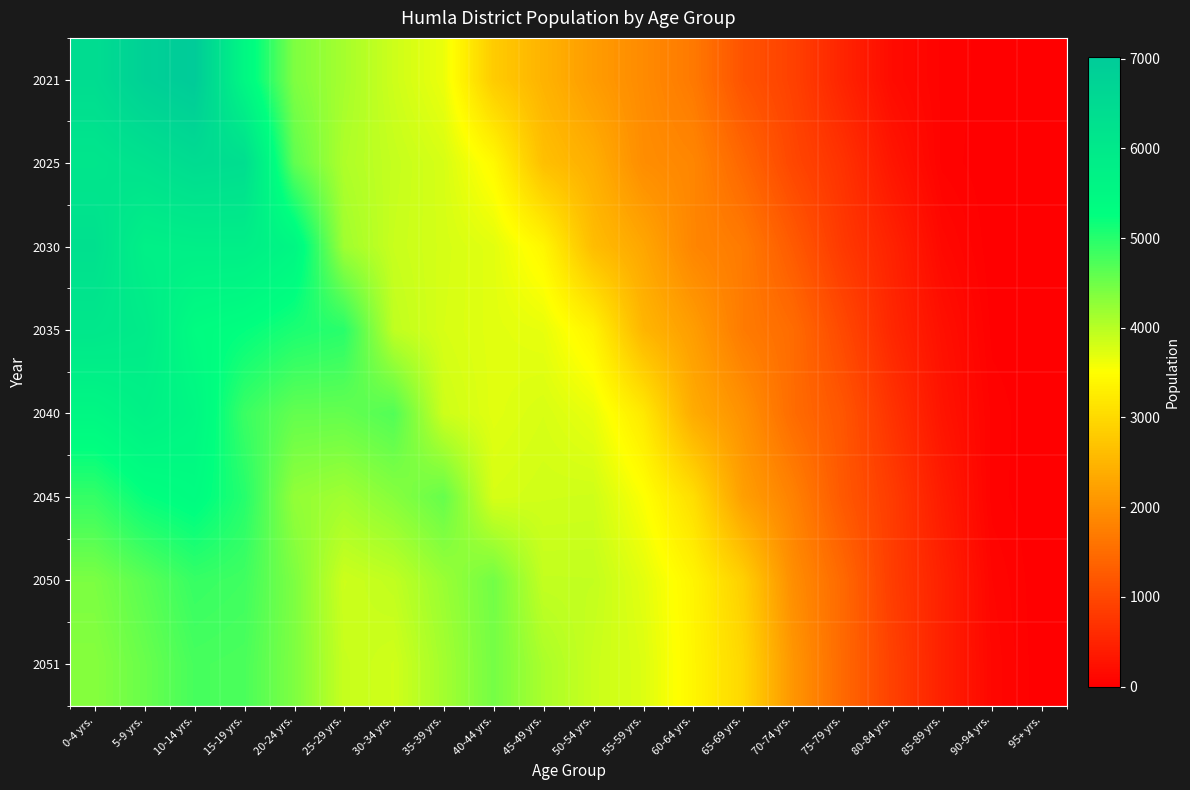

Reading left to right, extract all data points from this chart.

2021: 0-4 yrs.=6418	5-9 yrs.=6831	10-14 yrs.=7019	15-19 yrs.=5507	20-24 yrs.=4395	25-29 yrs.=4123	30-34 yrs.=3856	35-39 yrs.=3642	40-44 yrs.=2805	45-49 yrs.=2470	50-54 yrs.=2155	55-59 yrs.=1917	60-64 yrs.=1680	65-69 yrs.=1152	70-74 yrs.=906	75-79 yrs.=504	80-84 yrs.=162	85-89 yrs.=47	90-94 yrs.=13	95+ yrs.=4
2025: 0-4 yrs.=6102	5-9 yrs.=6249	10-14 yrs.=6447	15-19 yrs.=6369	20-24 yrs.=4611	25-29 yrs.=4064	30-34 yrs.=3912	35-39 yrs.=3788	40-44 yrs.=3432	45-49 yrs.=2639	50-54 yrs.=2407	55-59 yrs.=1951	60-64 yrs.=1853	65-69 yrs.=1428	70-74 yrs.=986	75-79 yrs.=696	80-84 yrs.=304	85-89 yrs.=45	90-94 yrs.=3	95+ yrs.=2
2030: 0-4 yrs.=6296	5-9 yrs.=5766	10-14 yrs.=5810	15-19 yrs.=5818	20-24 yrs.=5543	25-29 yrs.=4168	30-34 yrs.=3890	35-39 yrs.=3798	40-44 yrs.=3709	45-49 yrs.=3398	50-54 yrs.=2601	55-59 yrs.=2300	60-64 yrs.=1847	65-69 yrs.=1695	70-74 yrs.=1257	75-79 yrs.=790	80-84 yrs.=477	85-89 yrs.=128	90-94 yrs.=3	95+ yrs.=0
2035: 0-4 yrs.=6060	5-9 yrs.=5935	10-14 yrs.=5367	15-19 yrs.=5247	20-24 yrs.=5075	25-29 yrs.=4981	30-34 yrs.=3949	35-39 yrs.=3784	40-44 yrs.=3714	45-49 yrs.=3670	50-54 yrs.=3352	55-59 yrs.=2505	60-64 yrs.=2172	65-69 yrs.=1703	70-74 yrs.=1491	75-79 yrs.=1013	80-84 yrs.=540	85-89 yrs.=227	90-94 yrs.=18	95+ yrs.=0
2040: 0-4 yrs.=5516	5-9 yrs.=5727	10-14 yrs.=5537	15-19 yrs.=4861	20-24 yrs.=4583	25-29 yrs.=4572	30-34 yrs.=4700	35-39 yrs.=3858	40-44 yrs.=3715	45-49 yrs.=3782	50-54 yrs.=3661	55-59 yrs.=3215	60-64 yrs.=2365	65-69 yrs.=2012	70-74 yrs.=1497	75-79 yrs.=1187	80-84 yrs.=700	85-89 yrs.=287	90-94 yrs.=45	95+ yrs.=0
2045: 0-4 yrs.=4897	5-9 yrs.=5222	10-14 yrs.=5353	15-19 yrs.=5003	20-24 yrs.=4256	25-29 yrs.=4157	30-34 yrs.=4334	35-39 yrs.=4562	40-44 yrs.=3790	45-49 yrs.=3834	50-54 yrs.=3844	55-59 yrs.=3530	60-64 yrs.=3065	65-69 yrs.=2197	70-74 yrs.=1791	75-79 yrs.=1227	80-84 yrs.=824	85-89 yrs.=388	90-94 yrs.=41	95+ yrs.=0
2050: 0-4 yrs.=4416	5-9 yrs.=4639	10-14 yrs.=4883	15-19 yrs.=4825	20-24 yrs.=4403	25-29 yrs.=3861	30-34 yrs.=3940	35-39 yrs.=4206	40-44 yrs.=4478	45-49 yrs.=3926	50-54 yrs.=3923	55-59 yrs.=3704	60-64 yrs.=3377	65-69 yrs.=2870	70-74 yrs.=1962	75-79 yrs.=1454	80-84 yrs.=841	85-89 yrs.=463	90-94 yrs.=83	95+ yrs.=0
2051: 0-4 yrs.=4340	5-9 yrs.=4542	10-14 yrs.=4779	15-19 yrs.=4753	20-24 yrs.=4400	25-29 yrs.=3901	30-34 yrs.=3835	35-39 yrs.=4143	40-44 yrs.=4458	45-49 yrs.=4094	50-54 yrs.=3882	55-59 yrs.=3752	60-64 yrs.=3394	65-69 yrs.=2972	70-74 yrs.=2072	75-79 yrs.=1458	80-84 yrs.=897	85-89 yrs.=457	90-94 yrs.=104	95+ yrs.=0